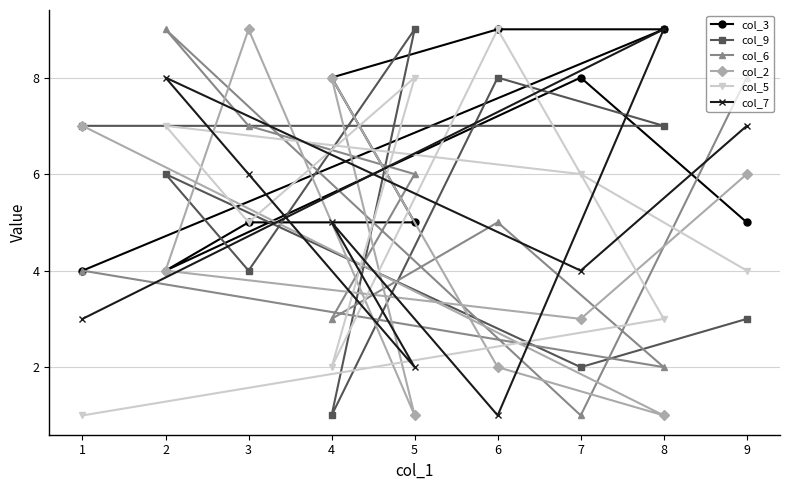

True or false: col_5 has more than 1 interior local peaks.

True